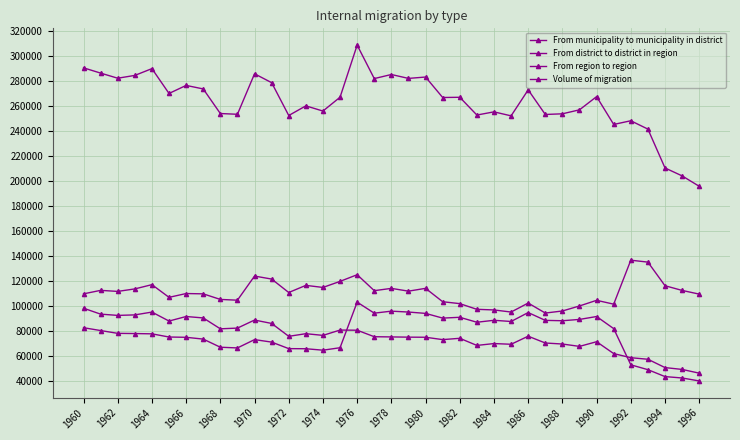

How many lines are shown in the chart?

4